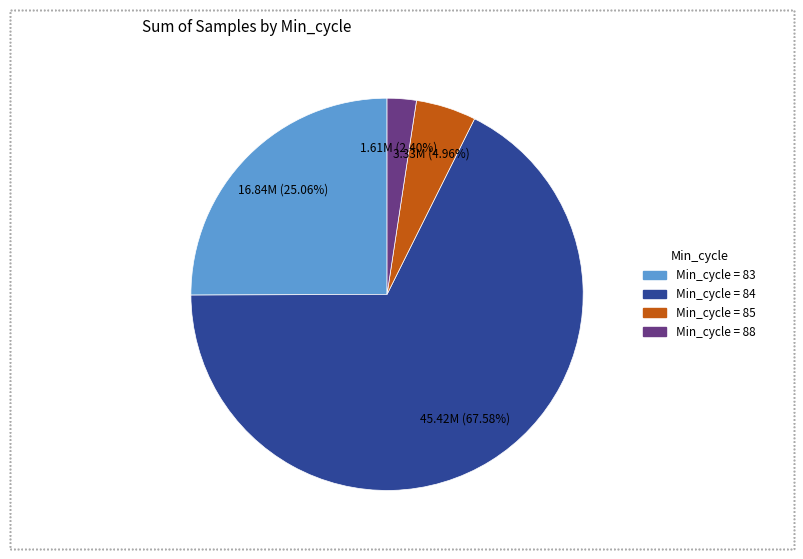

Is there any slice that represents more than half of the pie?

Yes